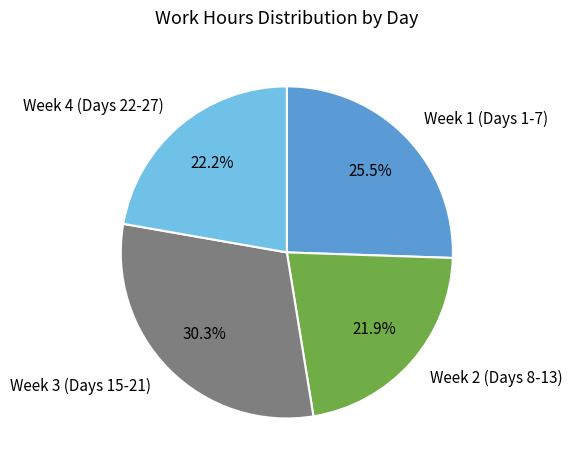

Which has a higher value, Week 1 (Days 1-7) or Week 4 (Days 22-27)?

Week 1 (Days 1-7)